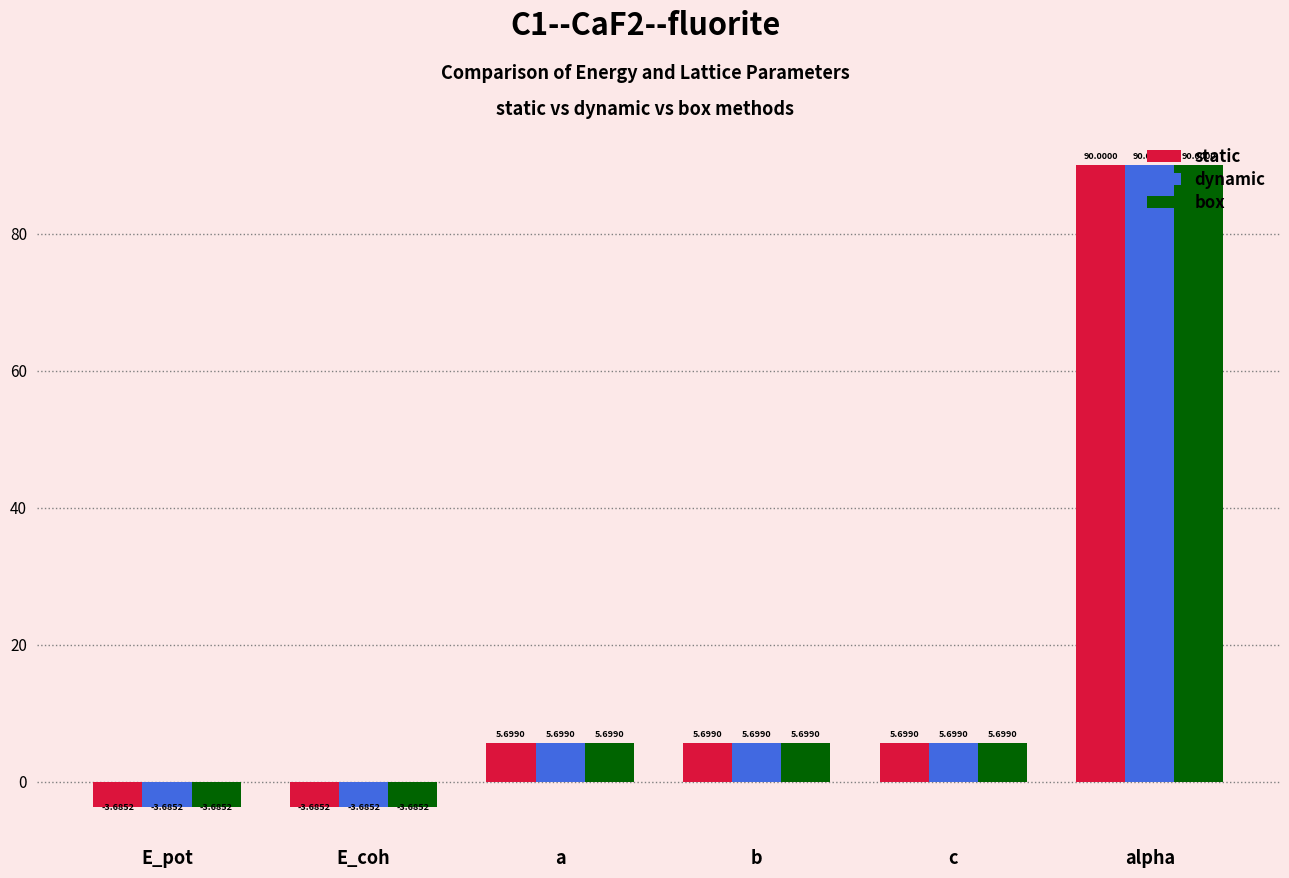

Count the number of categories in the chart.

6